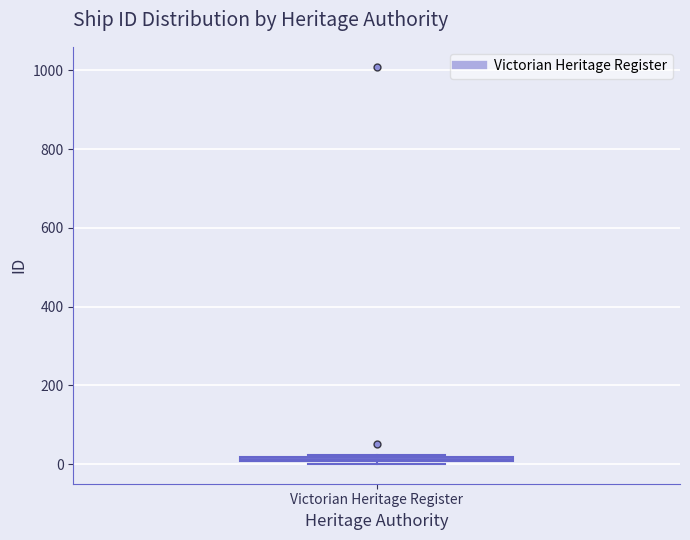

Where is the lower edge of the box for Victorian Heritage Register on the y-axis? The values are not printed on the chart, so give them approximately, as read against the axis.

0